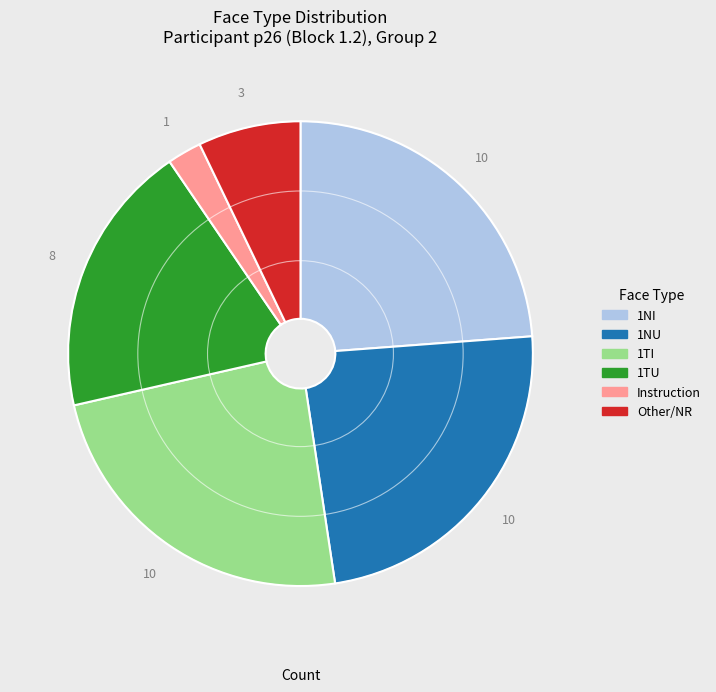

Is the sum of Instruction and 1NI greater than half?

No